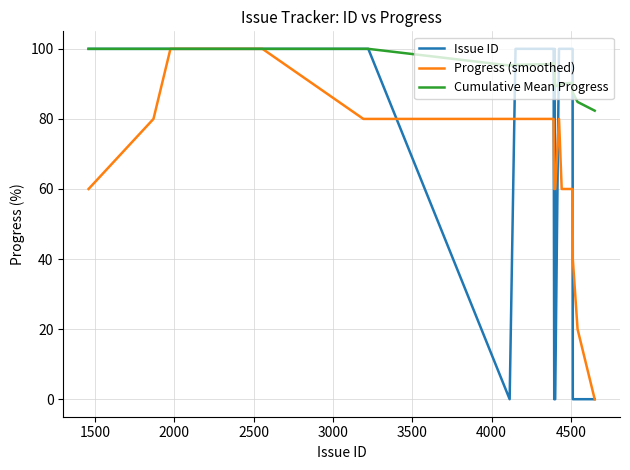

What is the highest value of the Issue ID series?

100.0